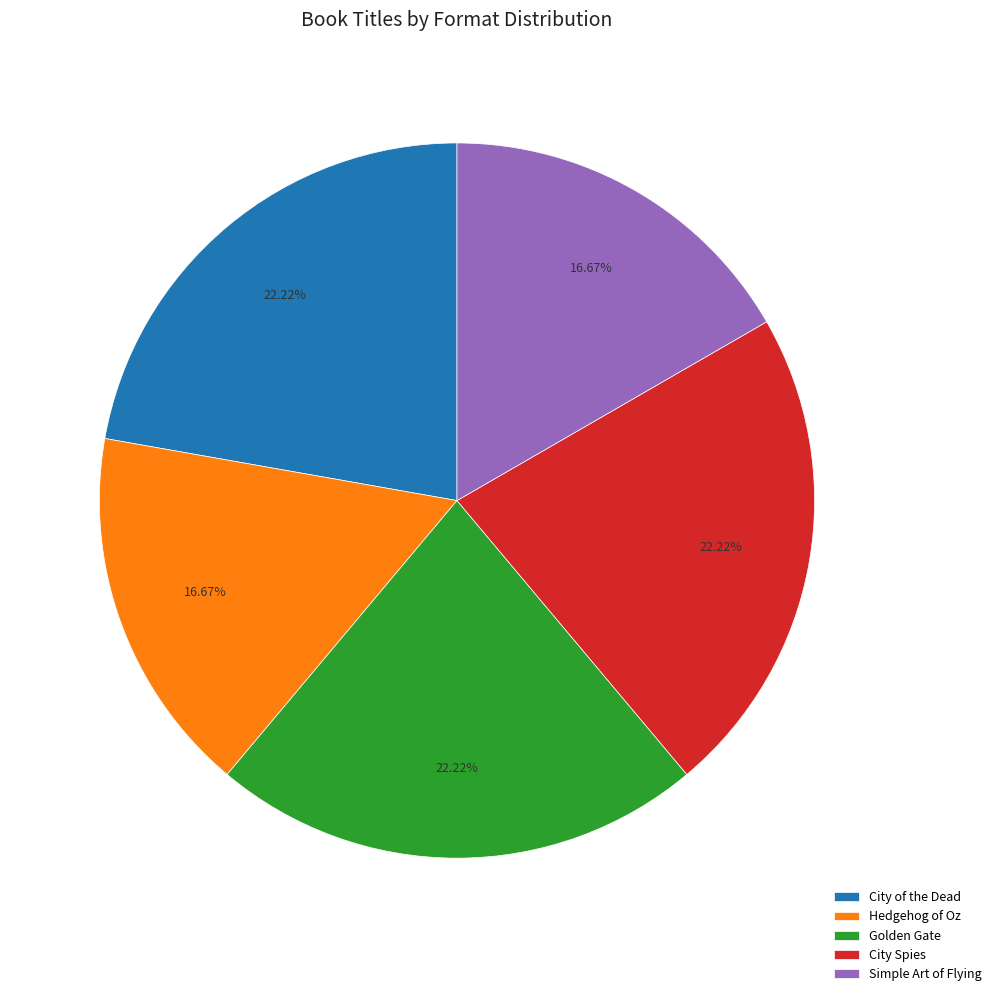

Is the sum of Golden Gate and City of the Dead greater than half?

No